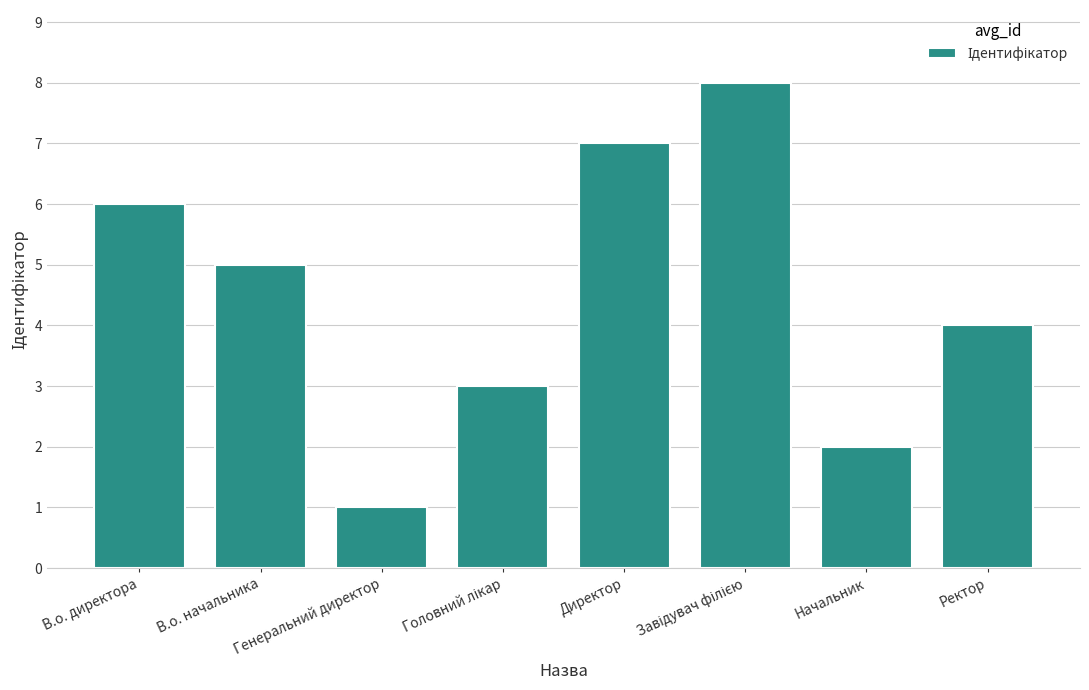

What is the value of the 5th bar from the left?

7